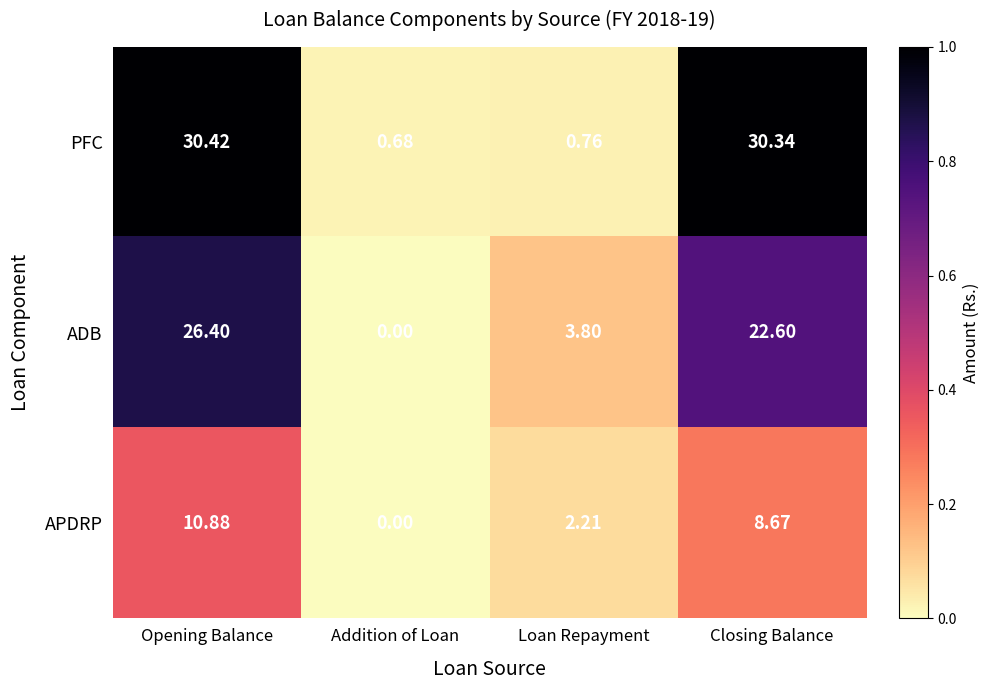

Which category has the highest value across all series?

Opening Balance